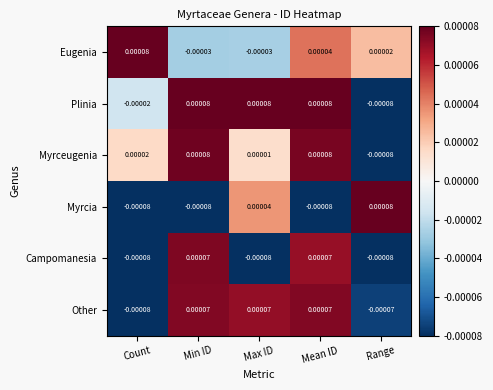

At which category is the sum across all series the highest?

Mean ID